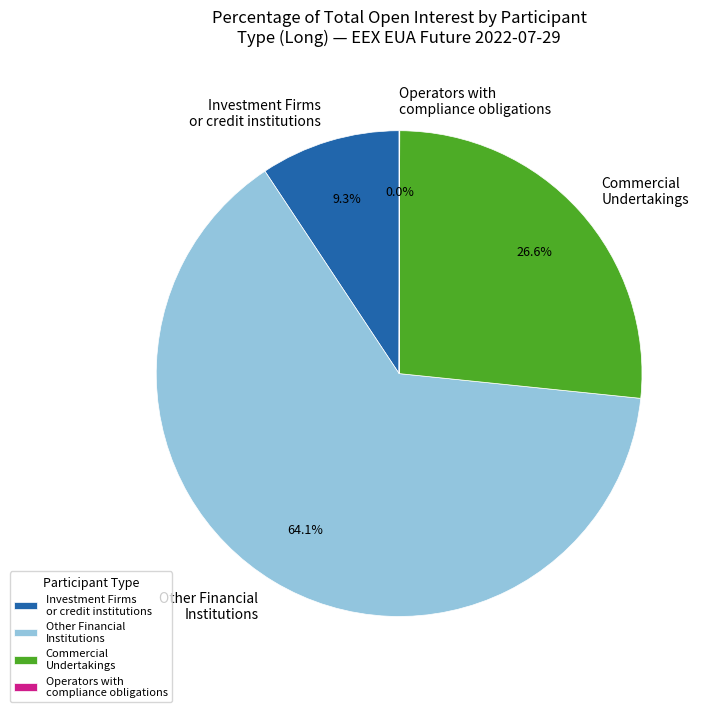

Which category has the biggest portion of the pie?

Other Financial Institutions